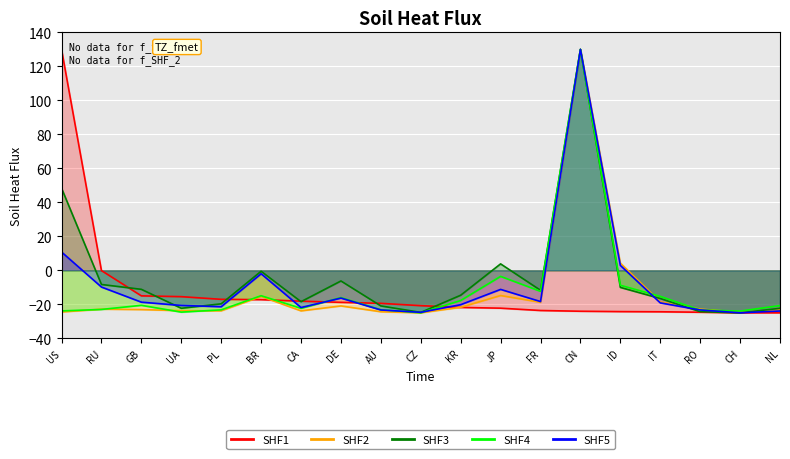

List the series in order of their peak value, lowest first.

SHF1, SHF2, SHF3, SHF4, SHF5